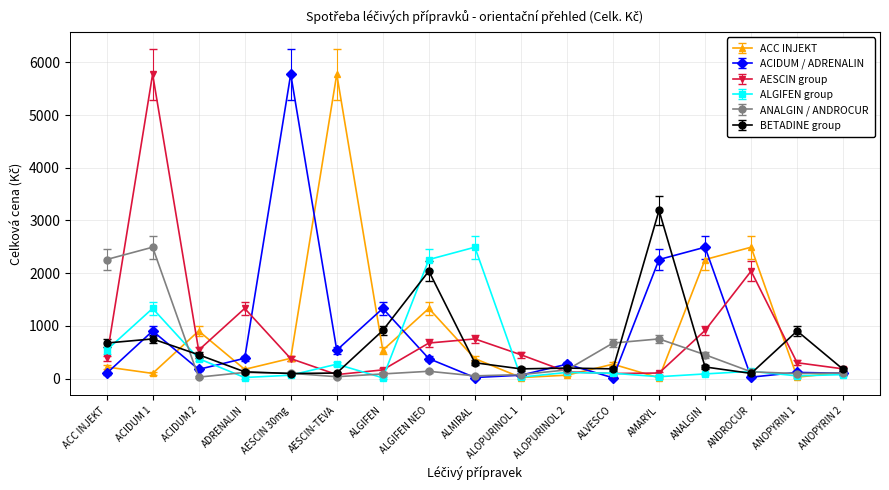

Where do ALGIFEN group and BETADINE group first cross each other?

ACC INJEKT and ACIDUM 1